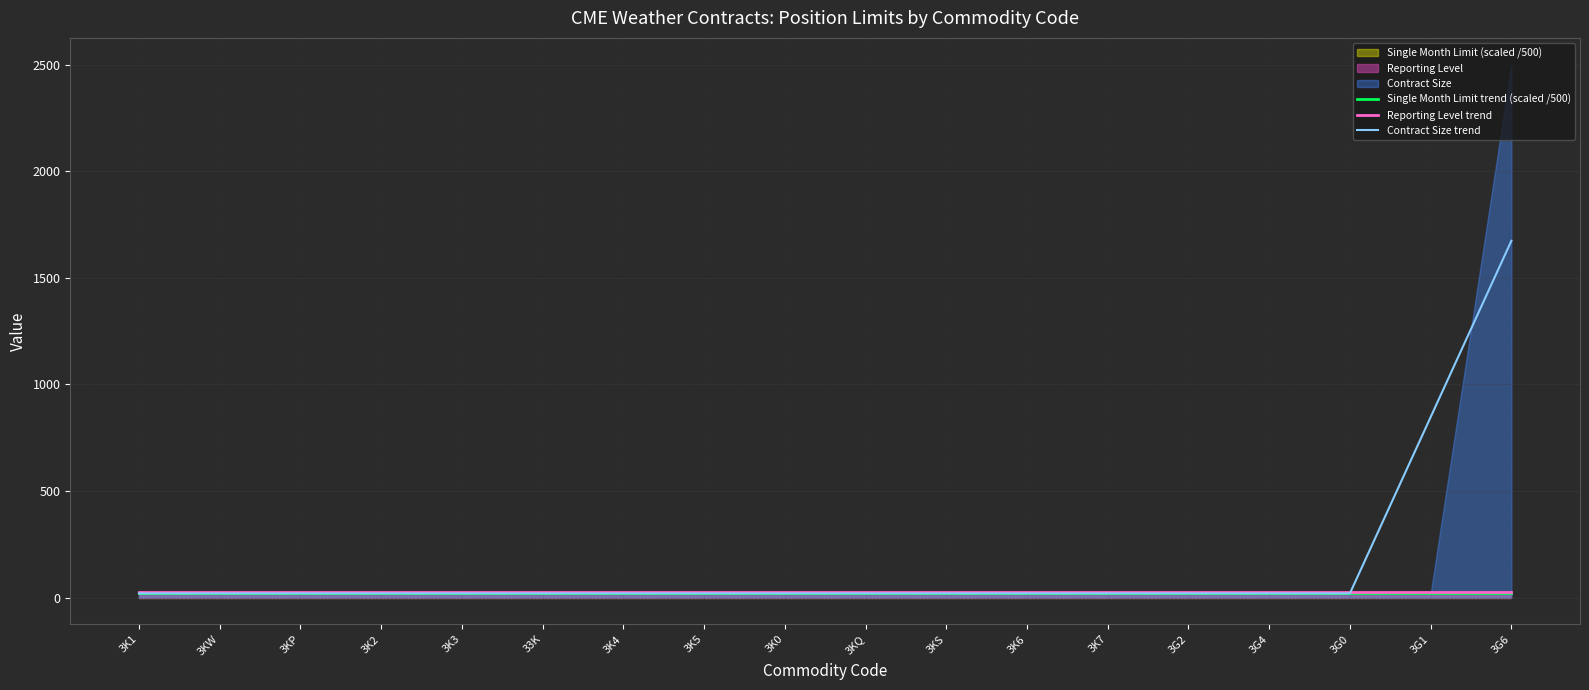

Is it true that Contract Size trend equals 1673.3 at 3G6?

True